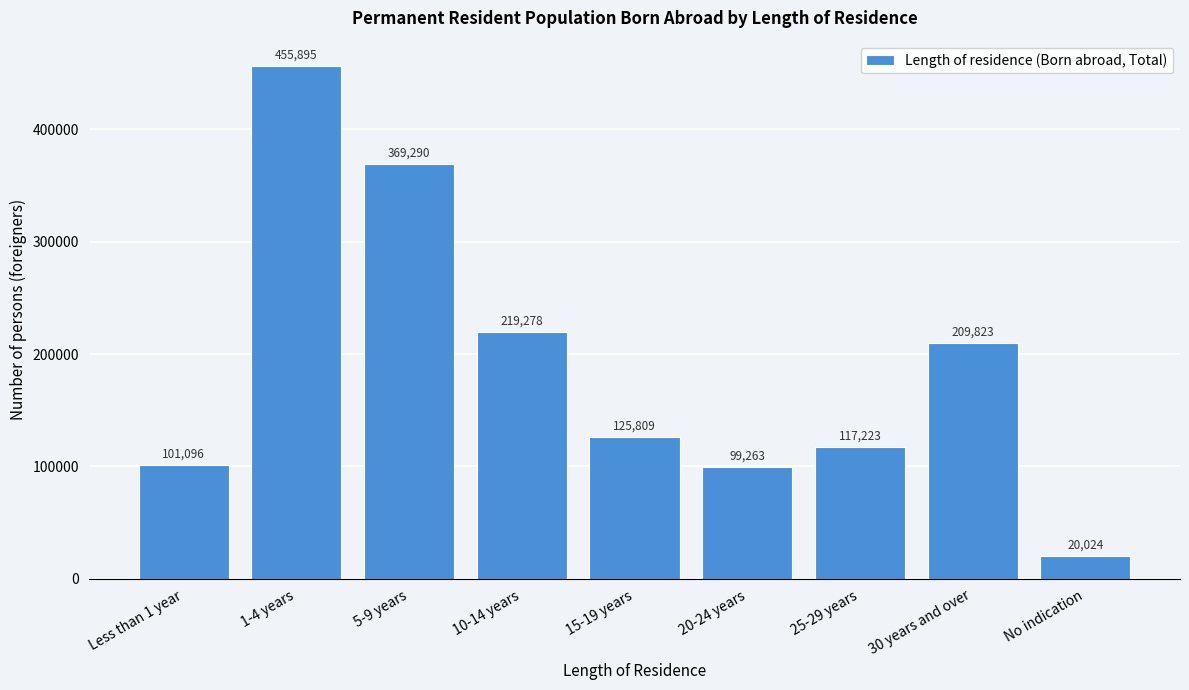

Reading left to right, list all the values displayed in this chart.

101096	455895	369290	219278	125809	99263	117223	209823	20024